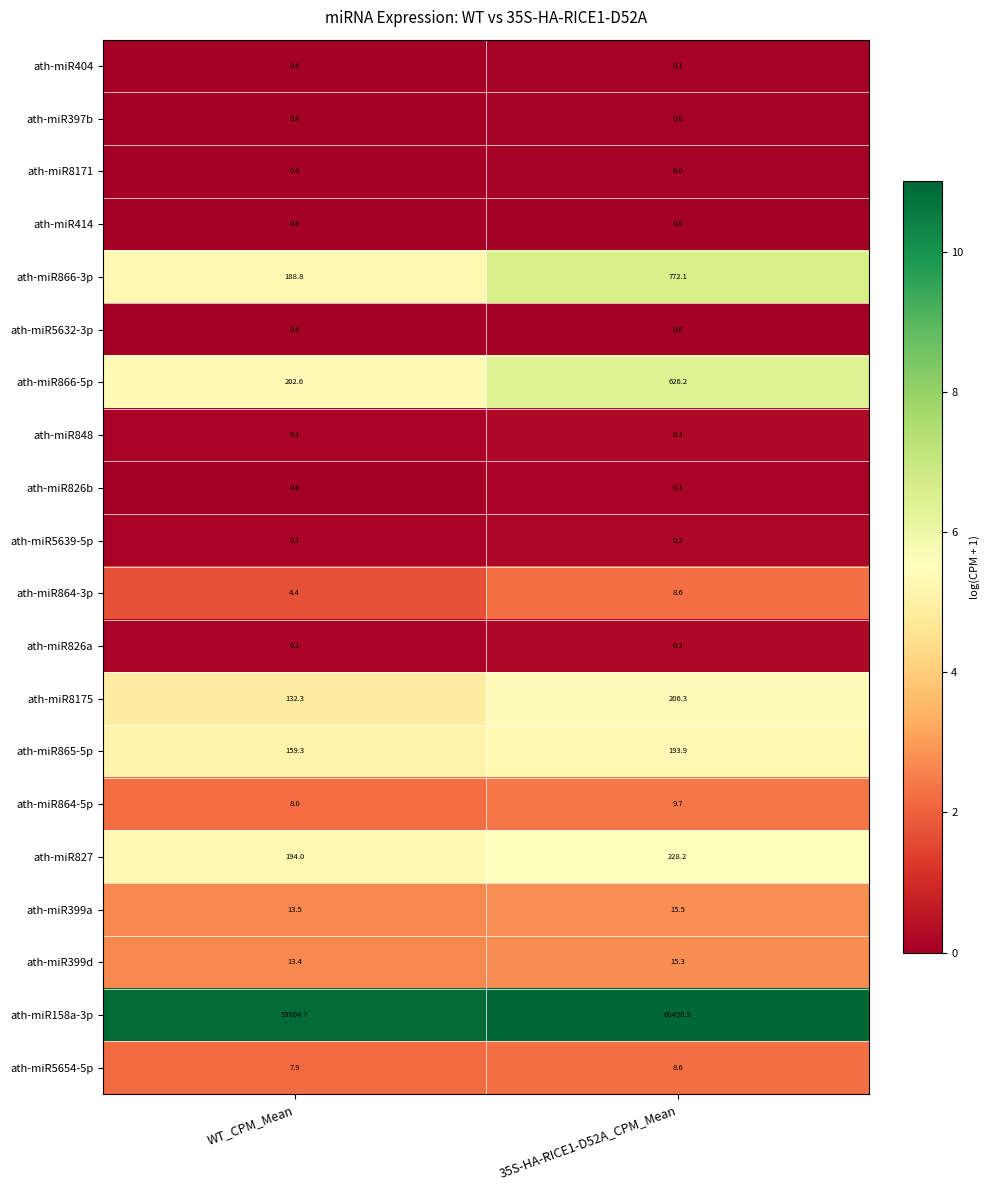

What is the difference between the highest and lowest values at WT_CPM_Mean?

53804.7